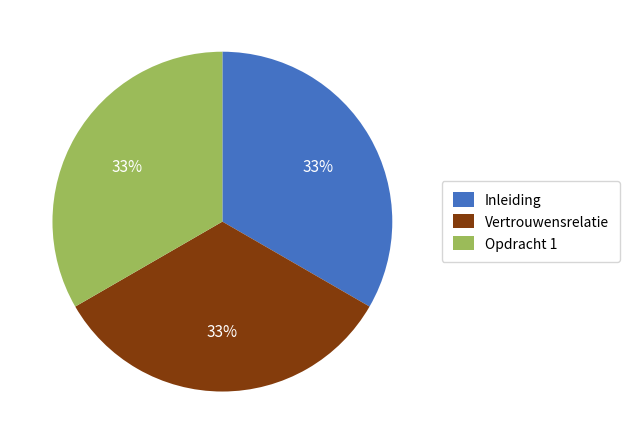

What is the ratio of the value at Opdracht 1 to the value at Inleiding?

1.0